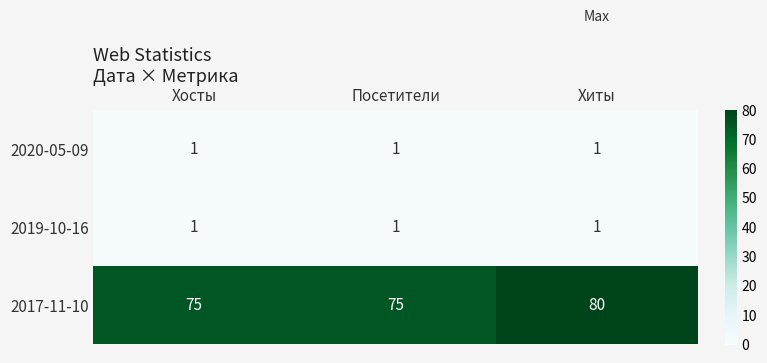

Reading left to right, transcribe all the data shown in this chart.

2020-05-09: Хосты=1	Посетители=1	Хиты=1
2019-10-16: Хосты=1	Посетители=1	Хиты=1
2017-11-10: Хосты=75	Посетители=75	Хиты=80